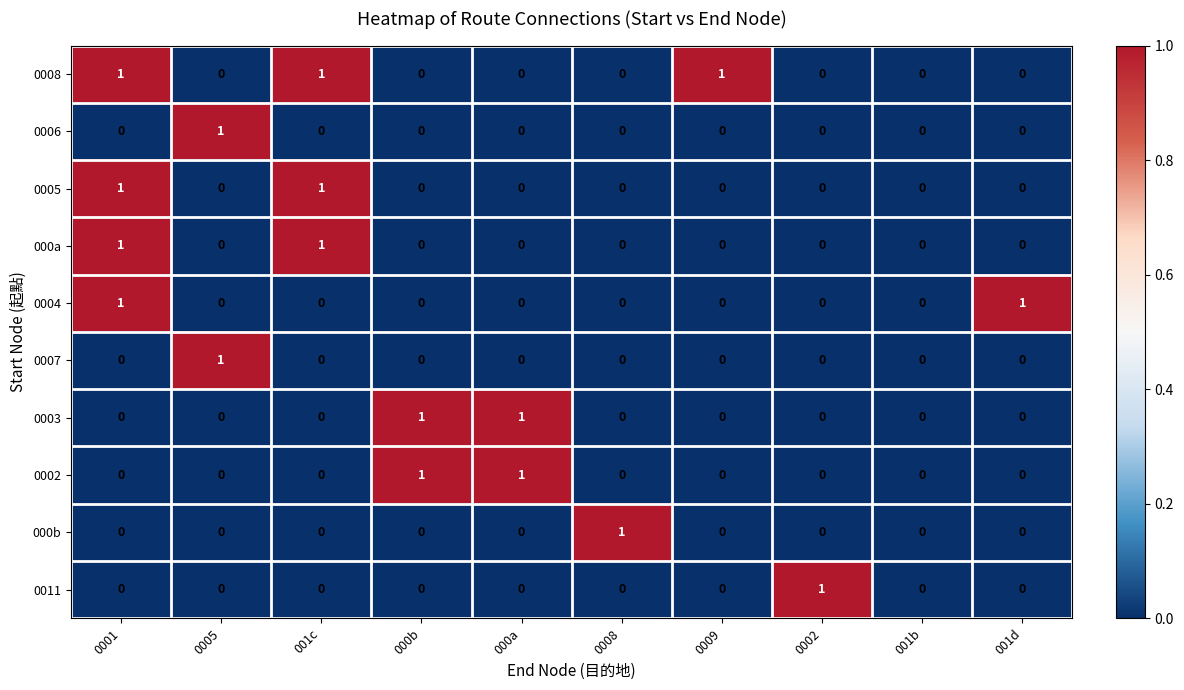

What is the total value across all series at 0001?

4